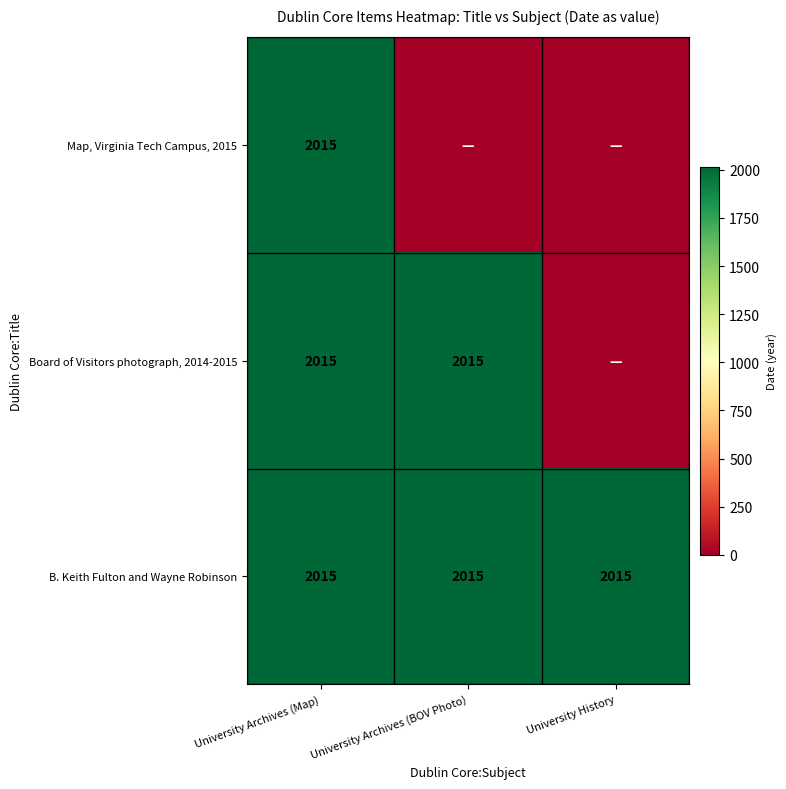

What is the sum of all B. Keith Fulton and Wayne Robinson values?

6045